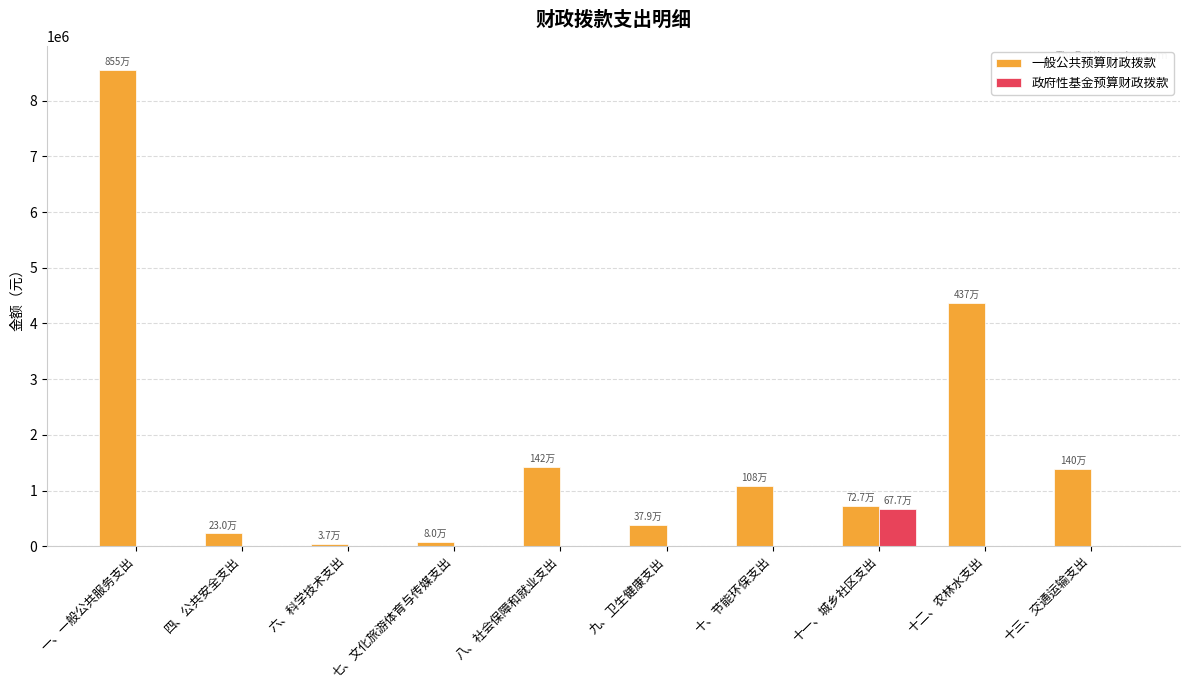

What is the sum of all 政府性基金预算财政拨款 values?

676774.0